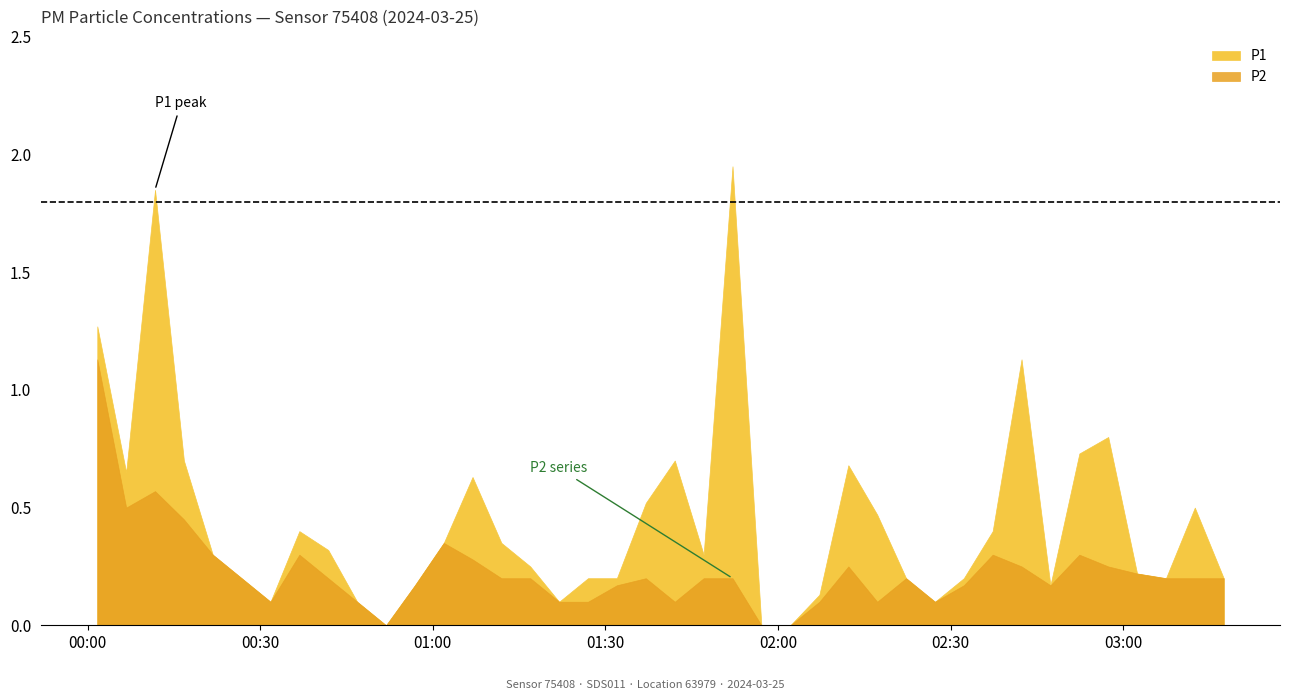

How many lines are shown in the chart?

2